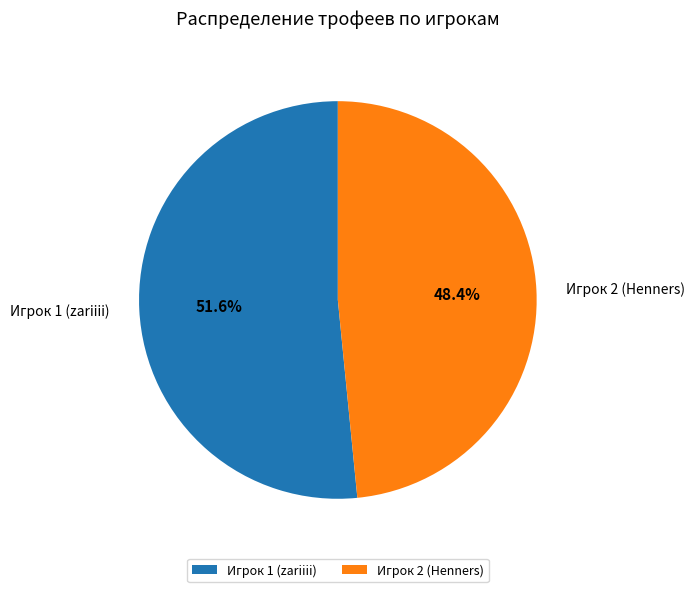

To the nearest percent, what is the combined percentage of Игрок 2 (Henners) and Игрок 1 (zariiii)?

100%